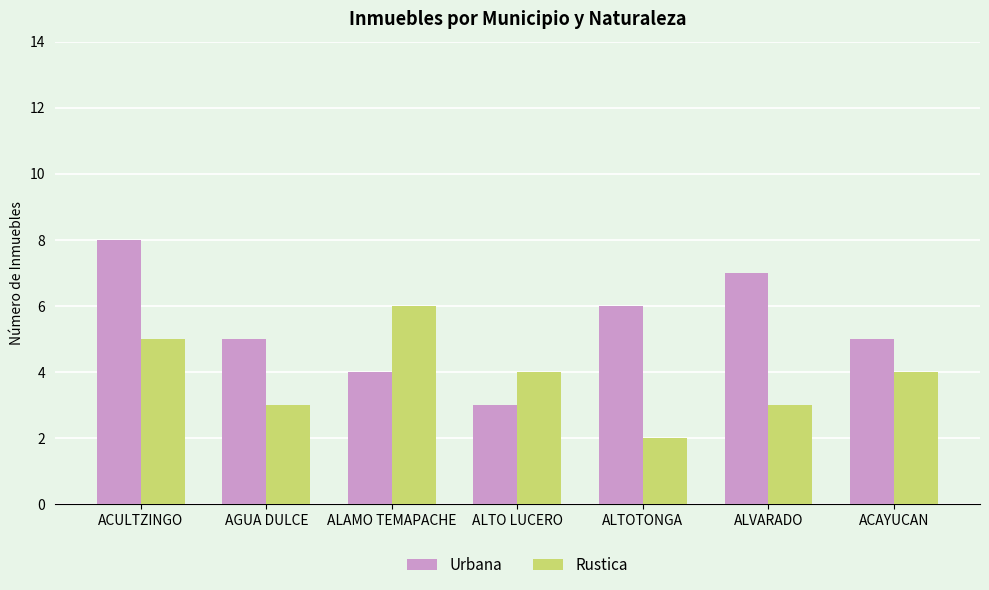

True or false: Rustica has a value of 6 at ALTO LUCERO.

False